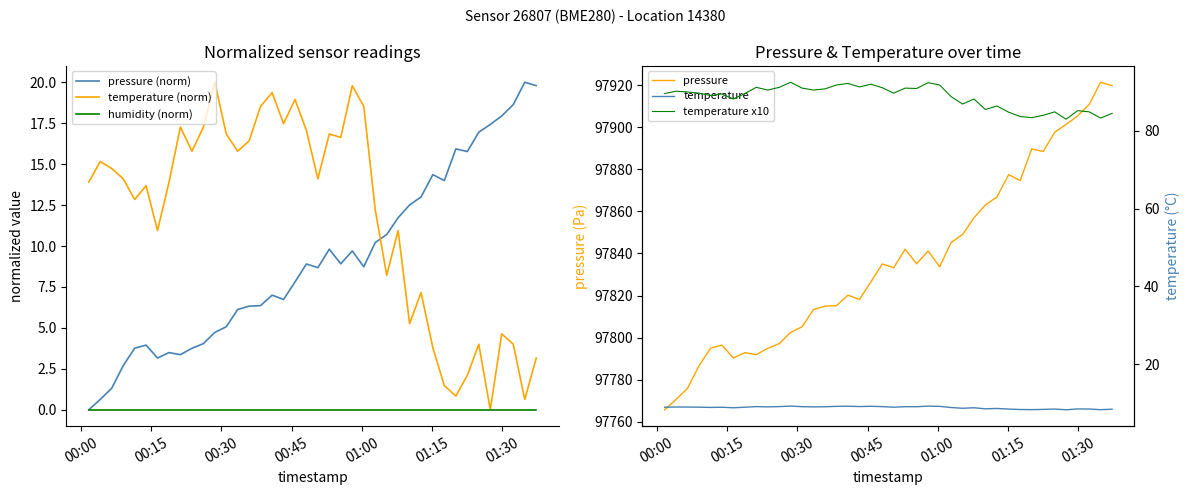

What is the maximum value for pressure (norm)?

20.0